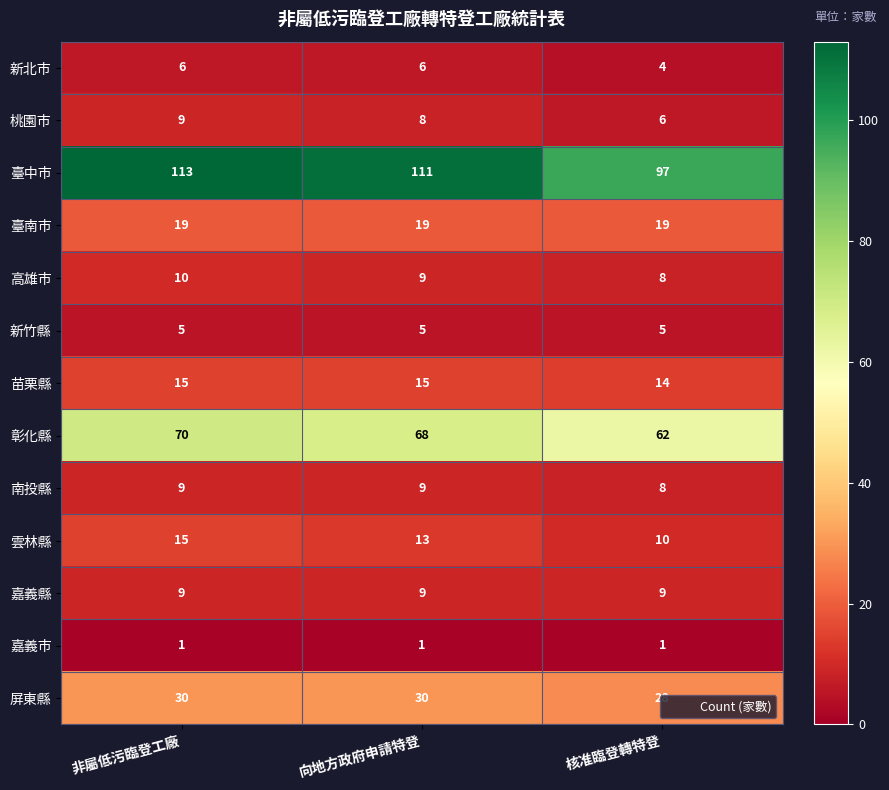

Count the 南投縣 values in the range 8 to 9.

3